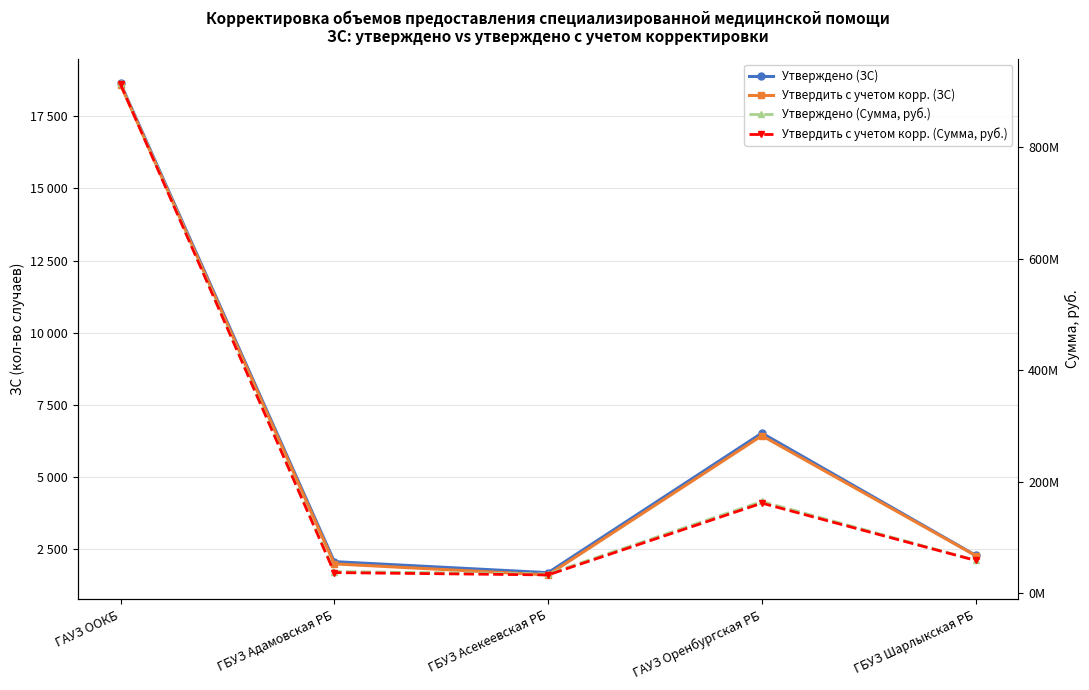

Is the value of Утвердить с учетом корр. (ЗС) at ГБУЗ Асекеевская РБ greater than the value of Утверждено (Сумма, руб.) at ГБУЗ Асекеевская РБ?

No